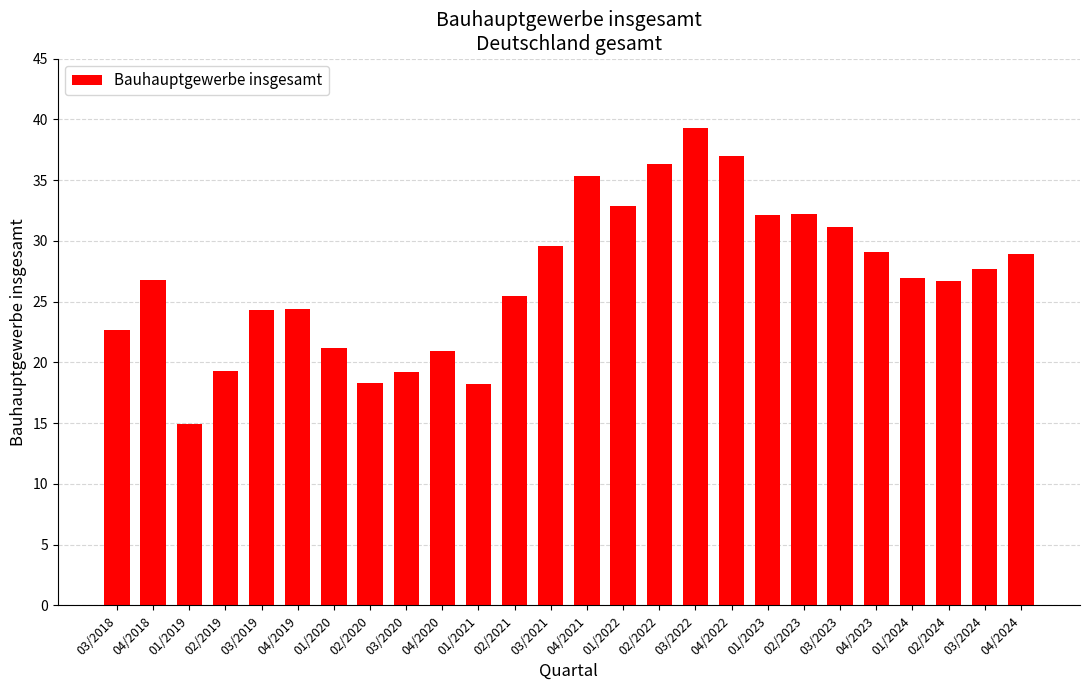

At which label does the data first exceed 26?

04/2018